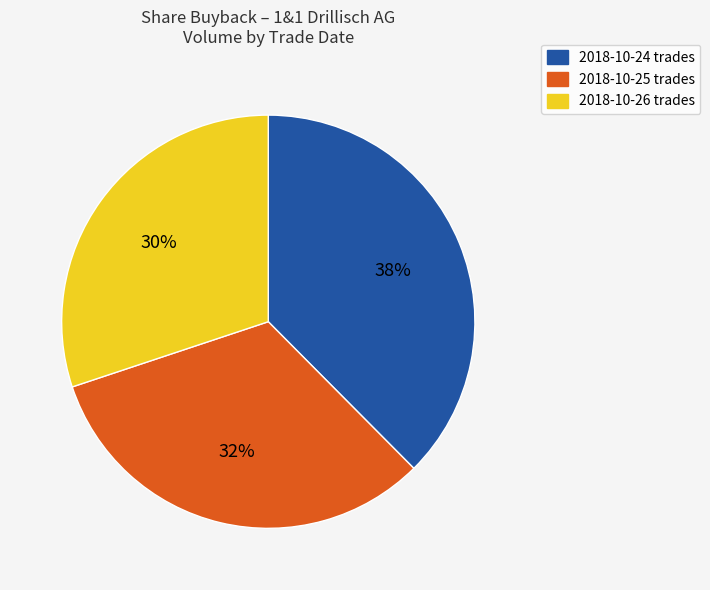

Is there a majority slice in this chart?

No